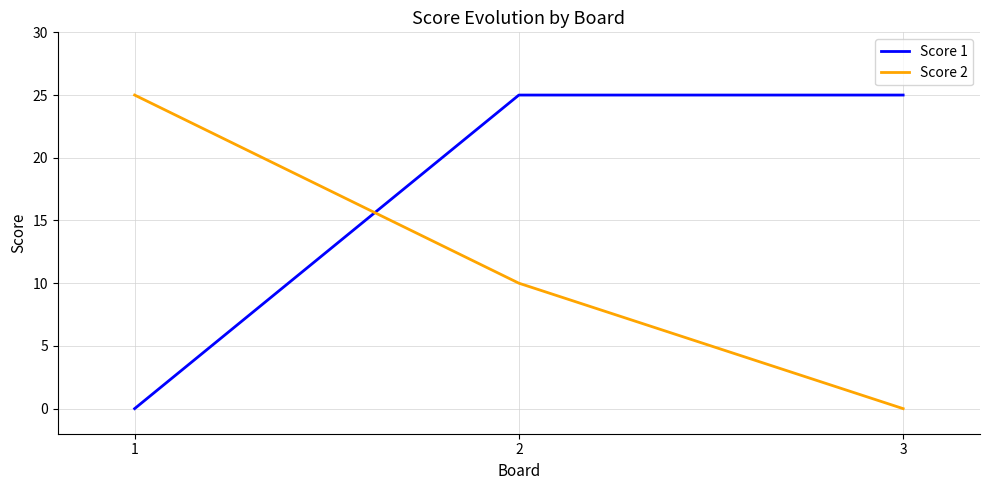

True or false: Score 1 has a value of 25 at 2.

True